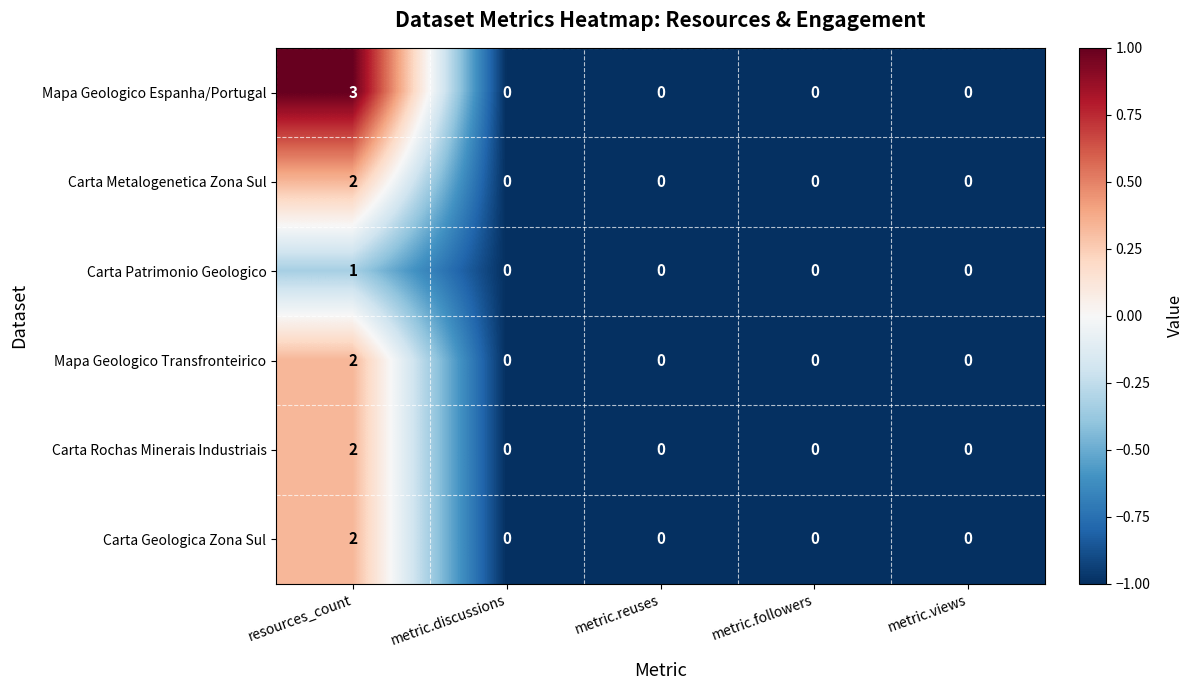

Reading left to right, what are all the values shown in this chart?

Mapa Geologico Espanha/Portugal: resources_count=3	metric.discussions=0	metric.reuses=0	metric.followers=0	metric.views=0
Carta Metalogenetica Zona Sul: resources_count=2	metric.discussions=0	metric.reuses=0	metric.followers=0	metric.views=0
Carta Patrimonio Geologico: resources_count=1	metric.discussions=0	metric.reuses=0	metric.followers=0	metric.views=0
Mapa Geologico Transfronteirico: resources_count=2	metric.discussions=0	metric.reuses=0	metric.followers=0	metric.views=0
Carta Rochas Minerais Industriais: resources_count=2	metric.discussions=0	metric.reuses=0	metric.followers=0	metric.views=0
Carta Geologica Zona Sul: resources_count=2	metric.discussions=0	metric.reuses=0	metric.followers=0	metric.views=0